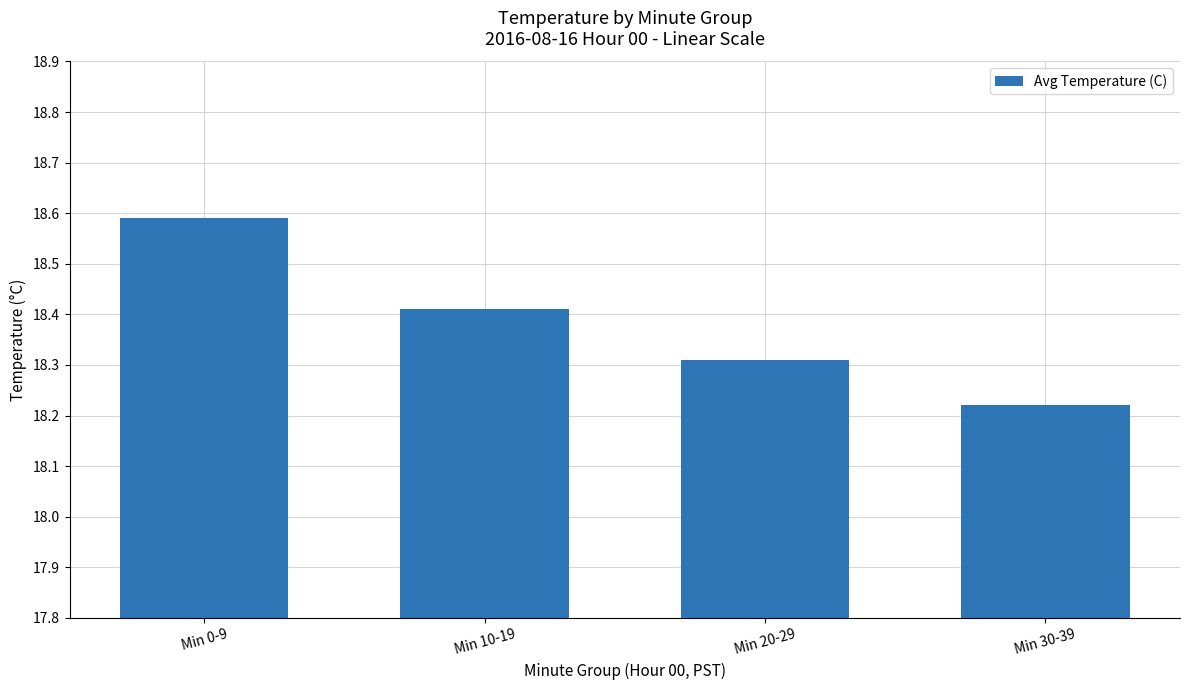

Approximately how many times larger is the value at Min 10-19 compared to Min 30-39?

1.0